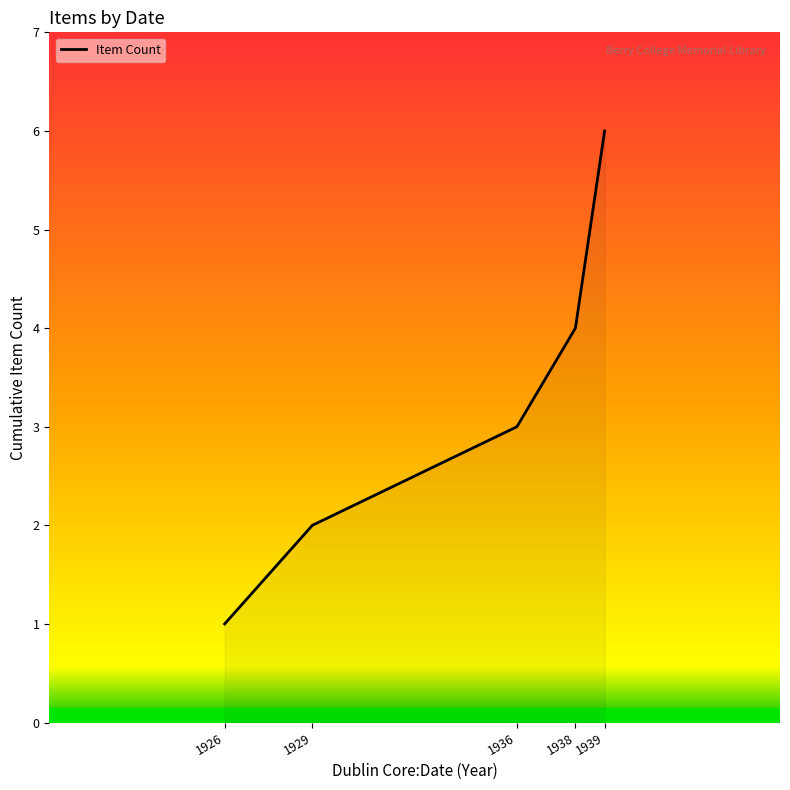

What is the difference between the values at 1939 and 1938?

2